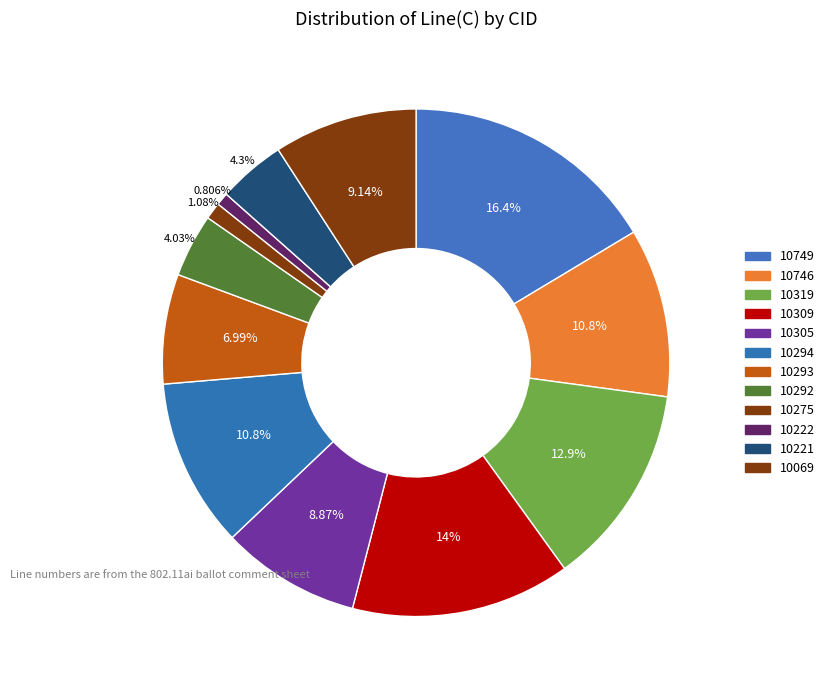

Which has a higher value, 10293 or 10746?

10746